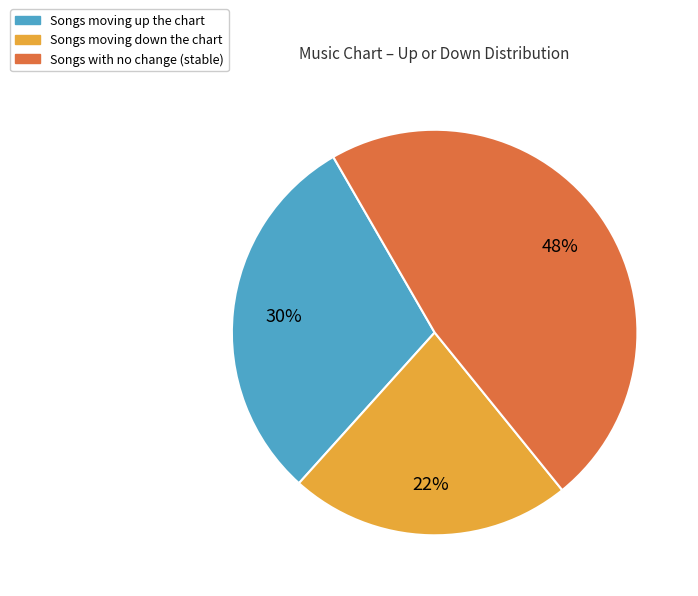

Does any single category account for the majority?

No